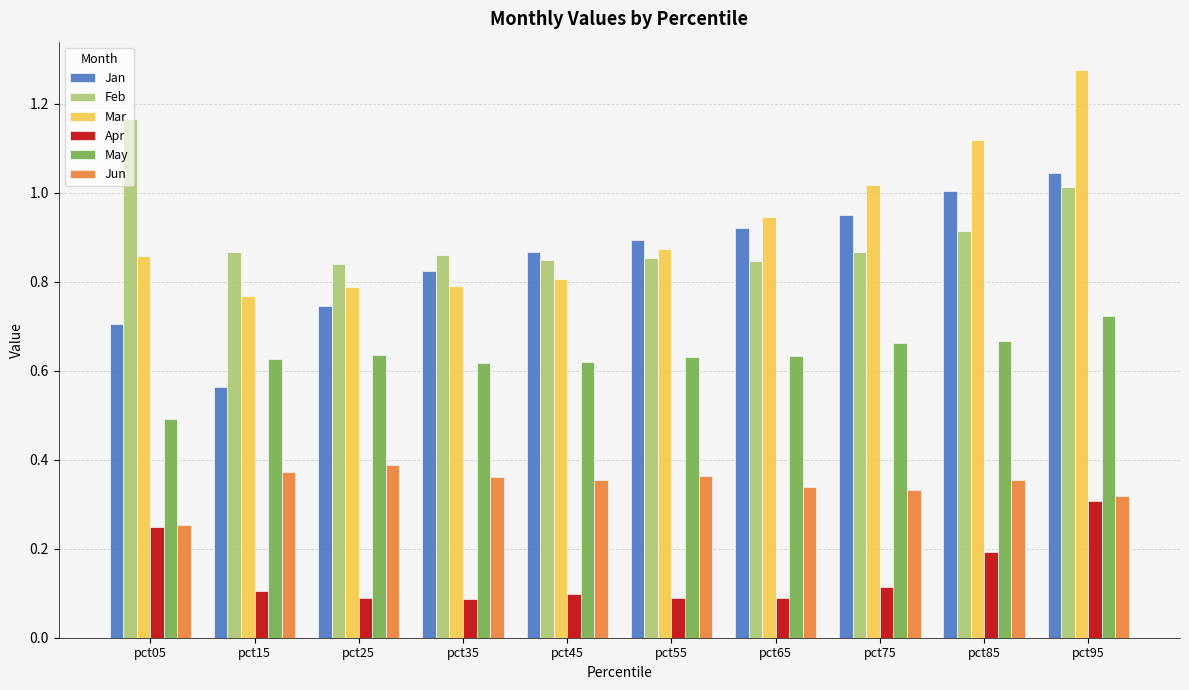

List the series in order of their peak value, highest first.

Mar, Feb, Jan, May, Jun, Apr